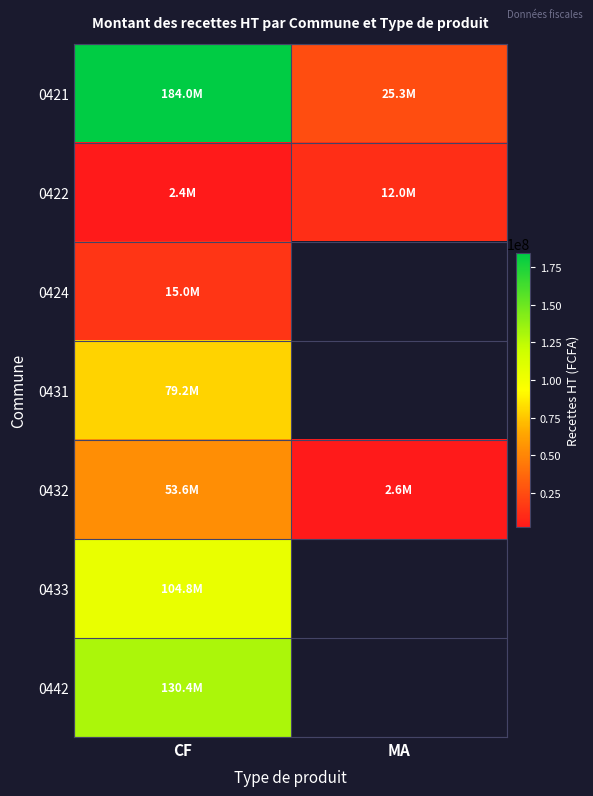

Is it true that 0433 equals 66493703.6 at CF?

False